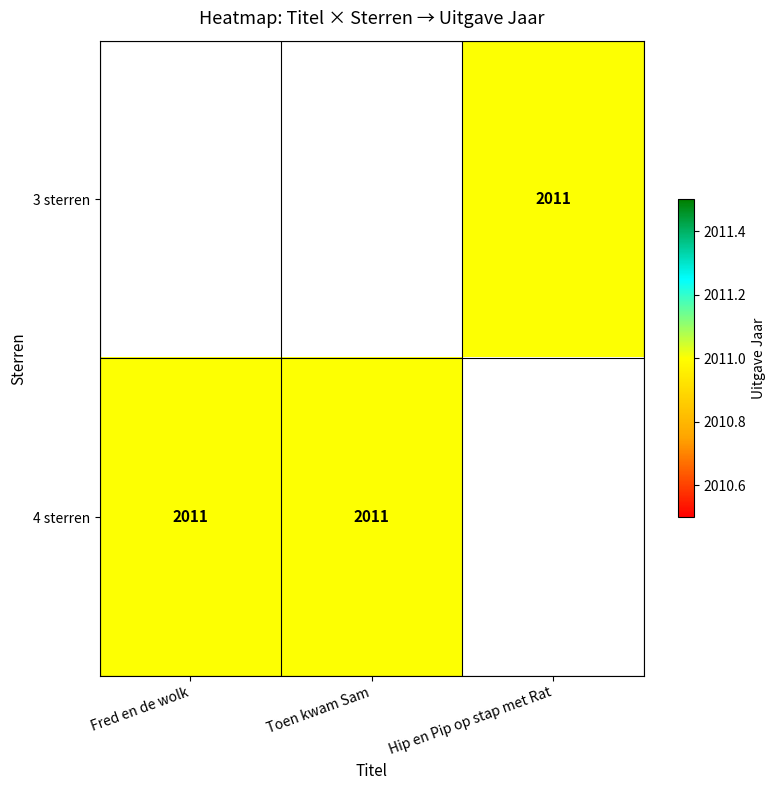

How many positive values does the 4 sterren series have?

2